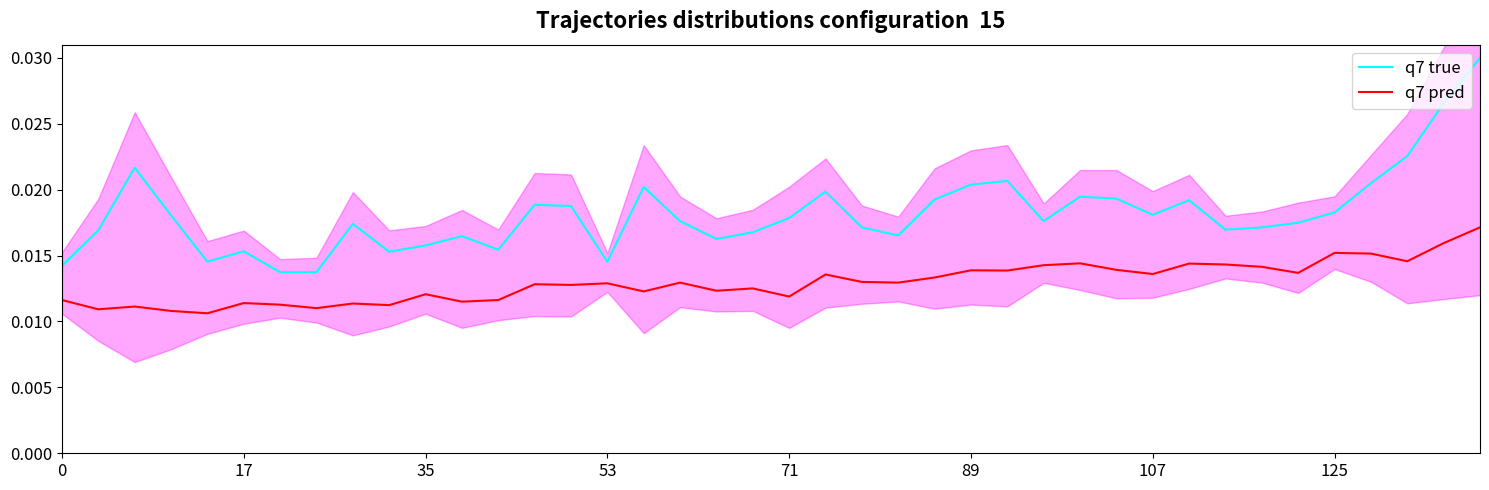

Rank the series by their maximum value, from lowest to highest.

q7 pred, q7 true